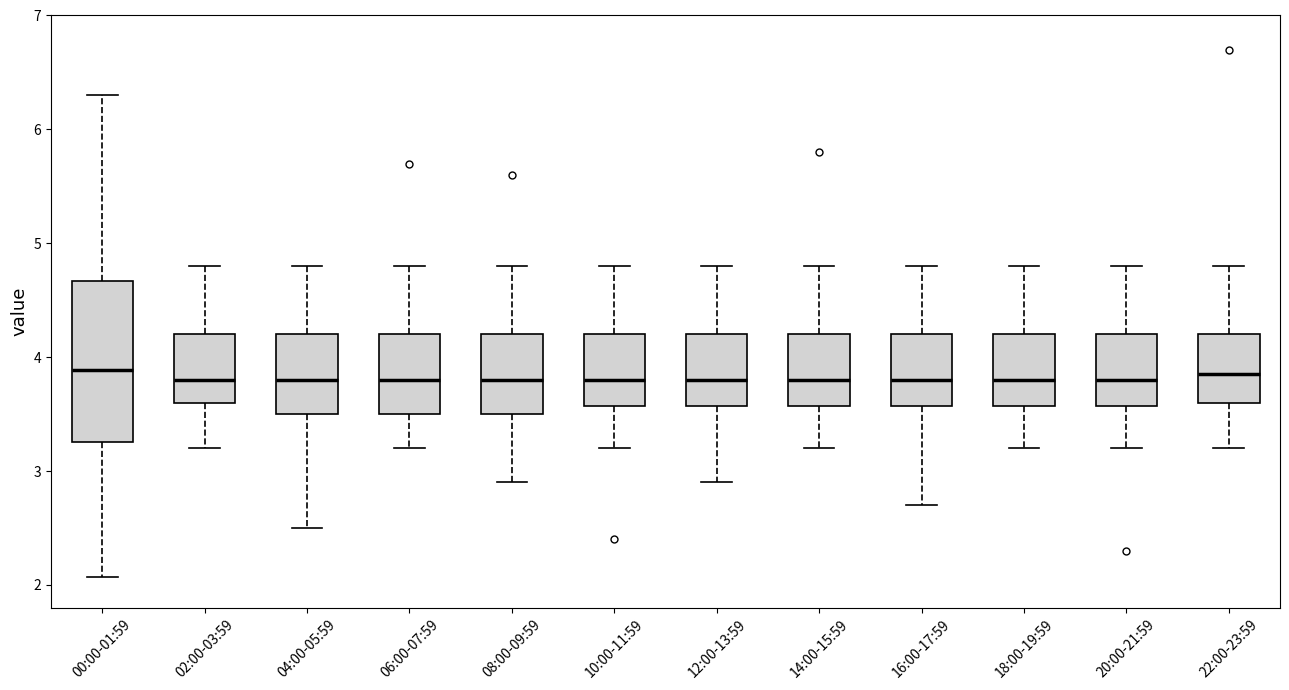

Where does the upper whisker of the box for 22:00-23:59 end on the y-axis? The values are not printed on the chart, so give them approximately, as read against the axis.

4.8